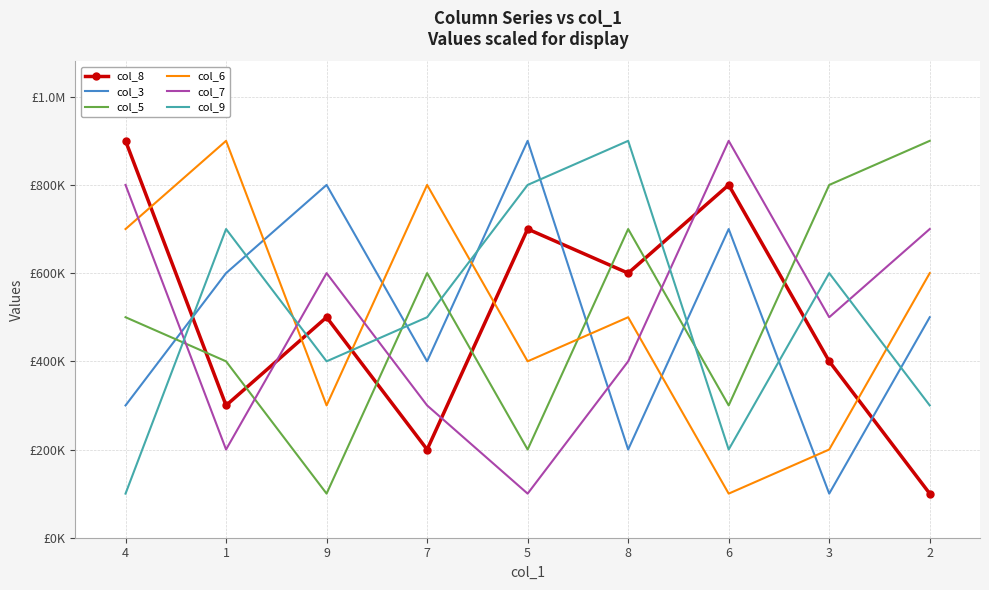

Which label corresponds to the largest value in the chart?

4